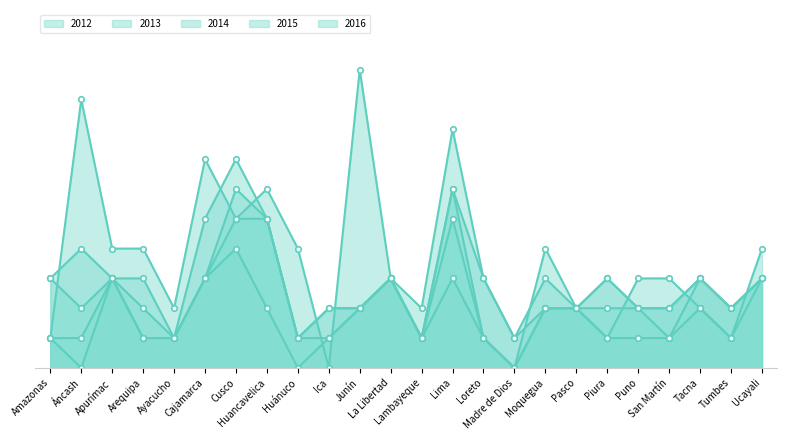

At which label does 2016 reach its minimum?

Ayacucho